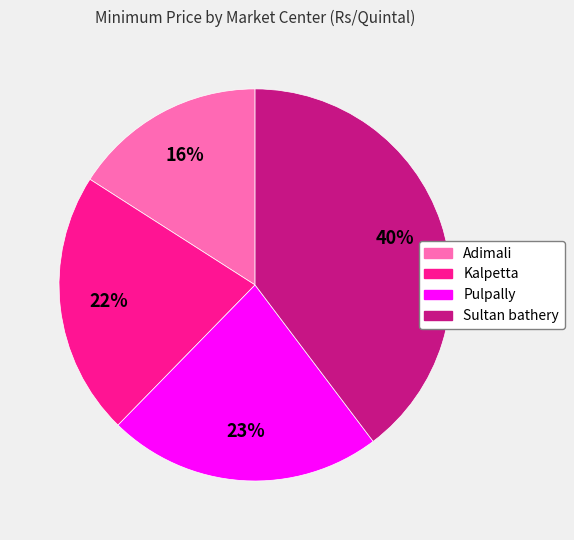

To the nearest percent, what portion does Kalpetta represent?

22%